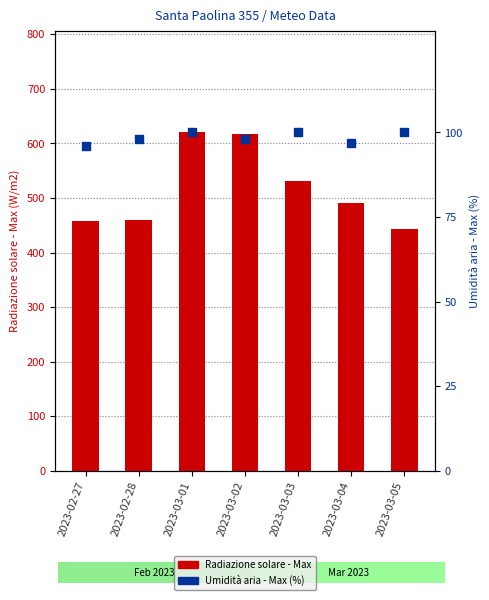

Which series contains the highest Y value?

Radiazione solare - Max (W/m2)